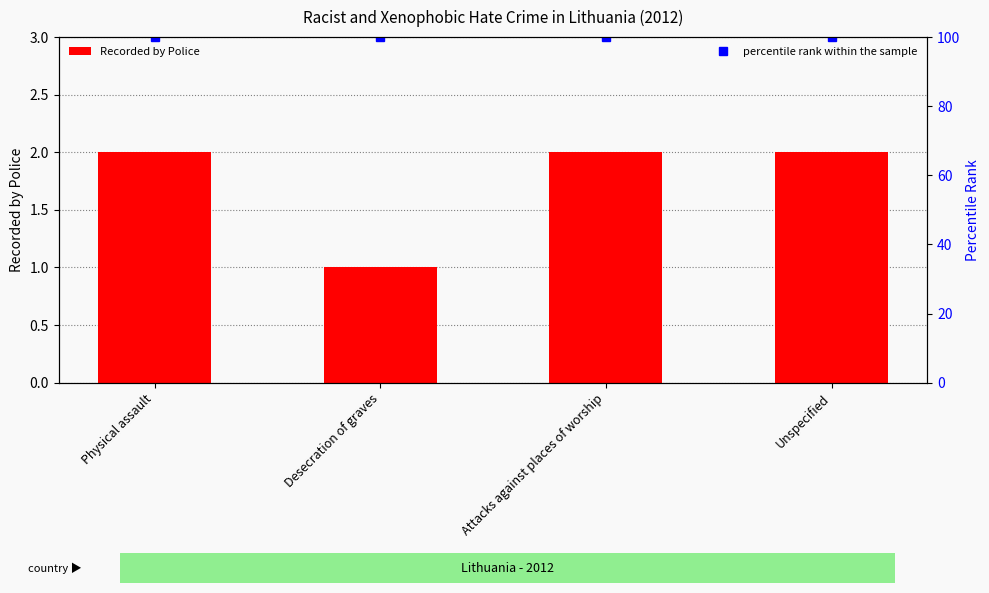

Reading right to left, transcribe all the data shown in this chart.

Recorded by Police: 2	2	1	2
percentile rank within the sample: 100	100	100	100